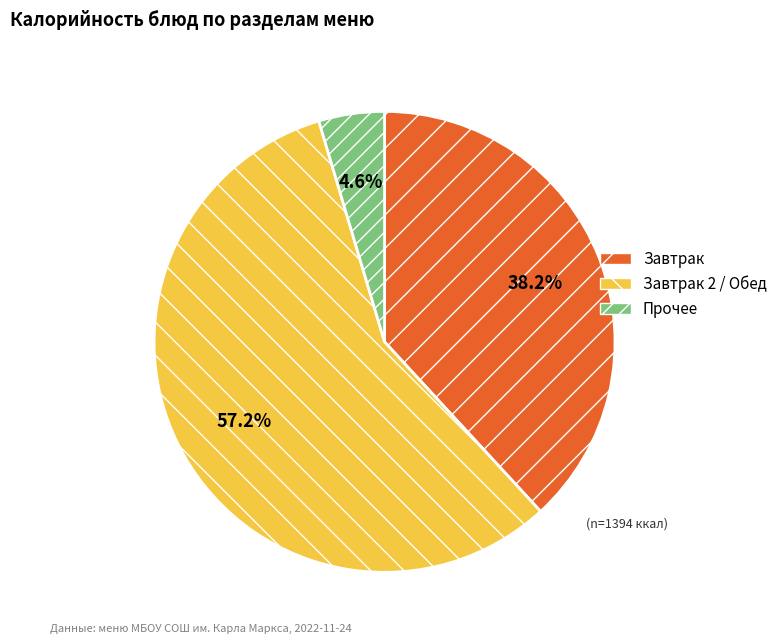

Rank the categories by value from lowest to highest.

Прочее, Завтрак, Завтрак 2 / Обед